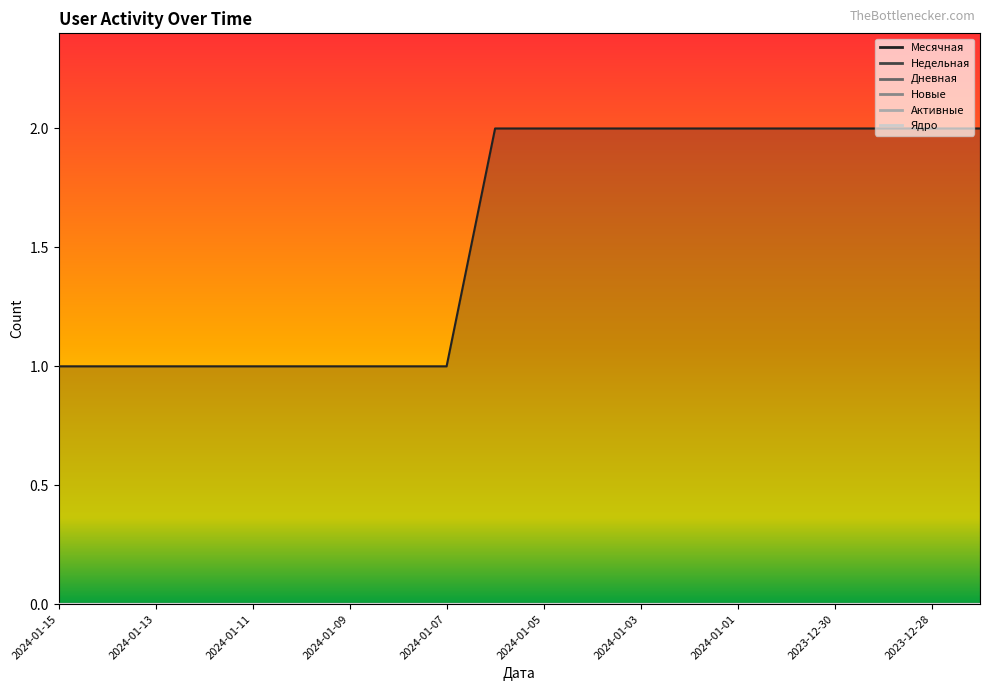

True or false: Месячная has more than 1 points higher than both neighbors.

False